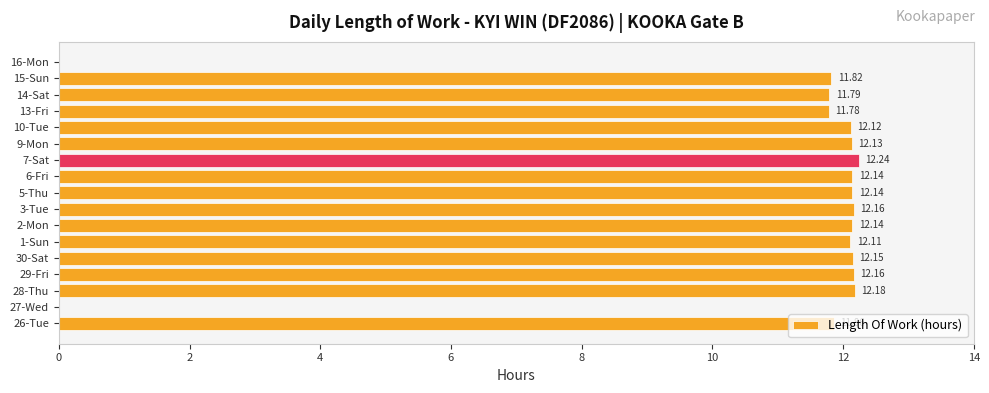

How many values exceed 12?

11